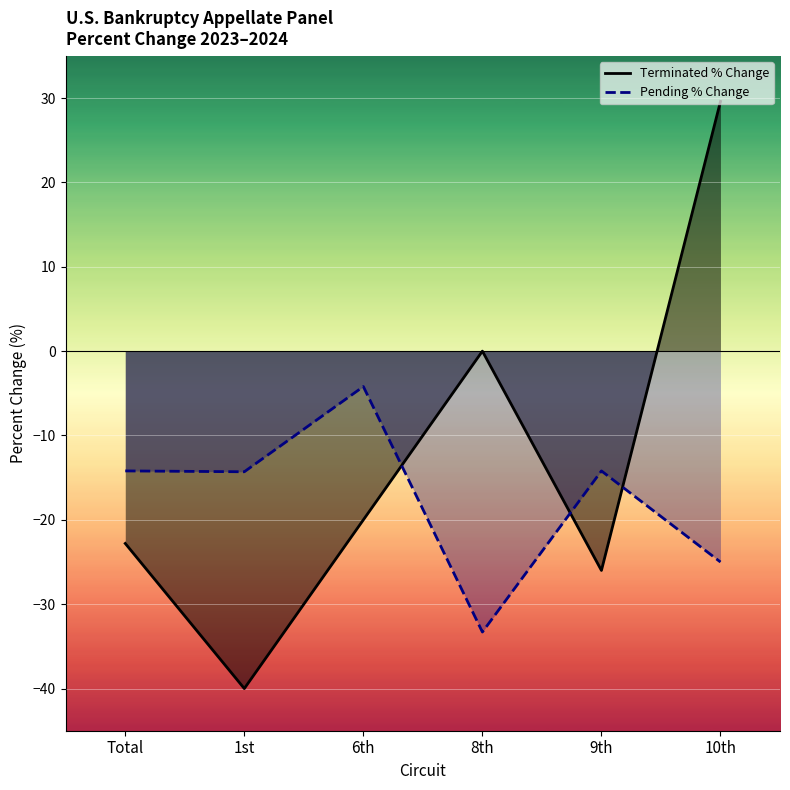

The Pending % Change series shows -21.3 at 9th. True or false?

False